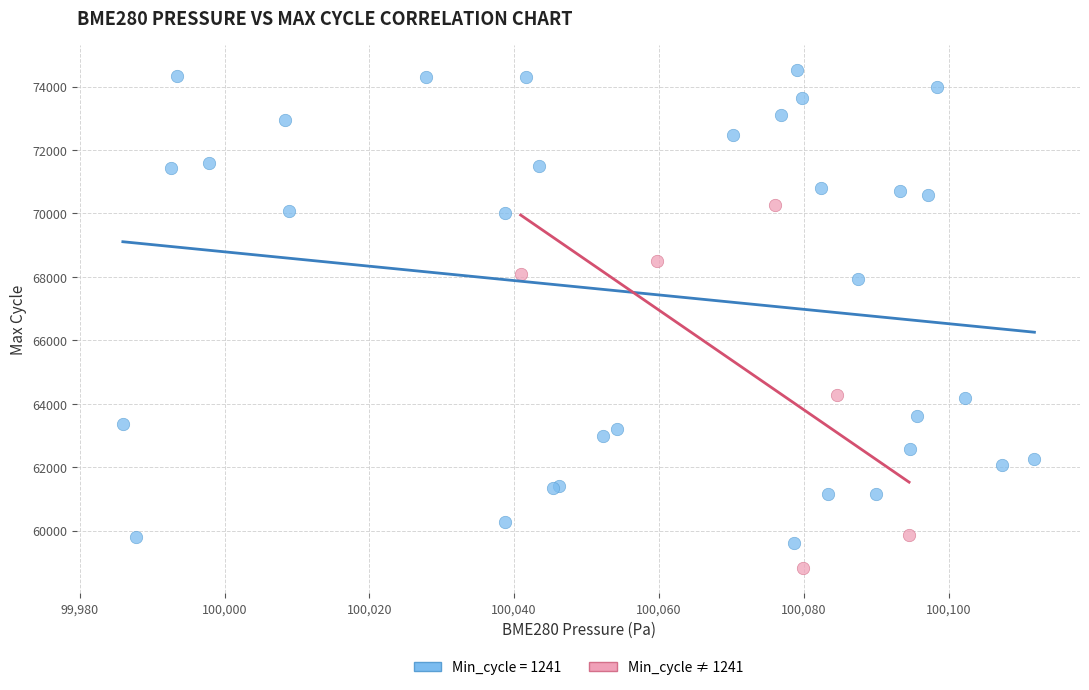

Which series contains the lowest Y value?

Min_cycle ≠ 1241